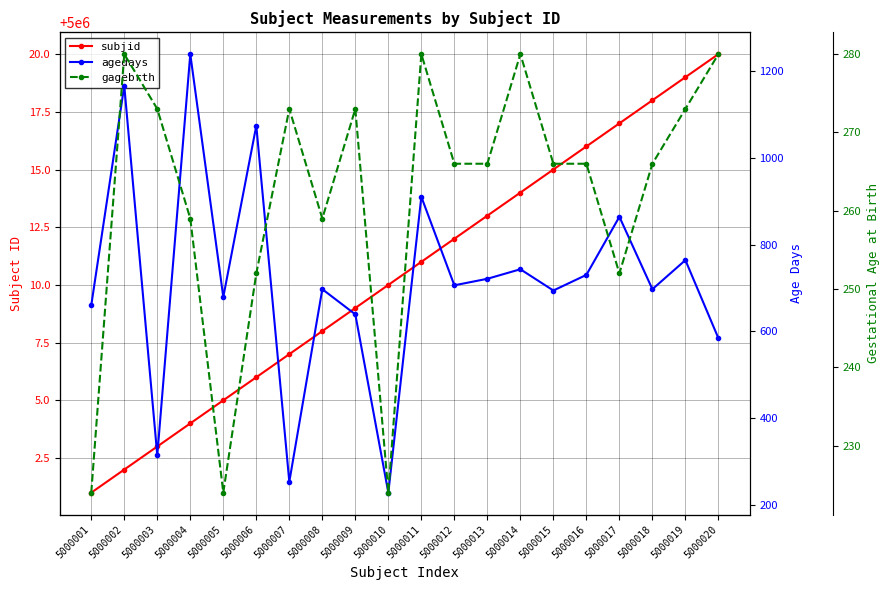

True or false: subjid and agedays intersect in this chart.

False